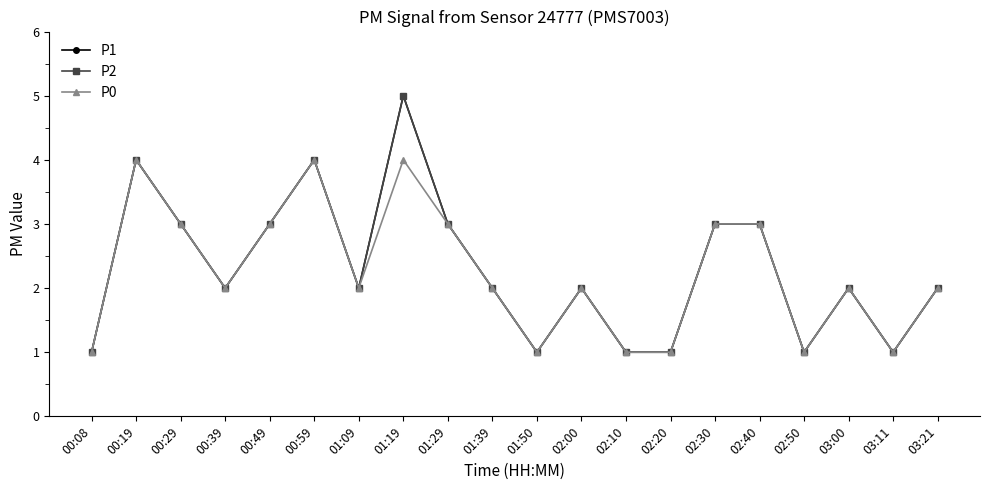

True or false: P2 and P1 intersect in this chart.

False